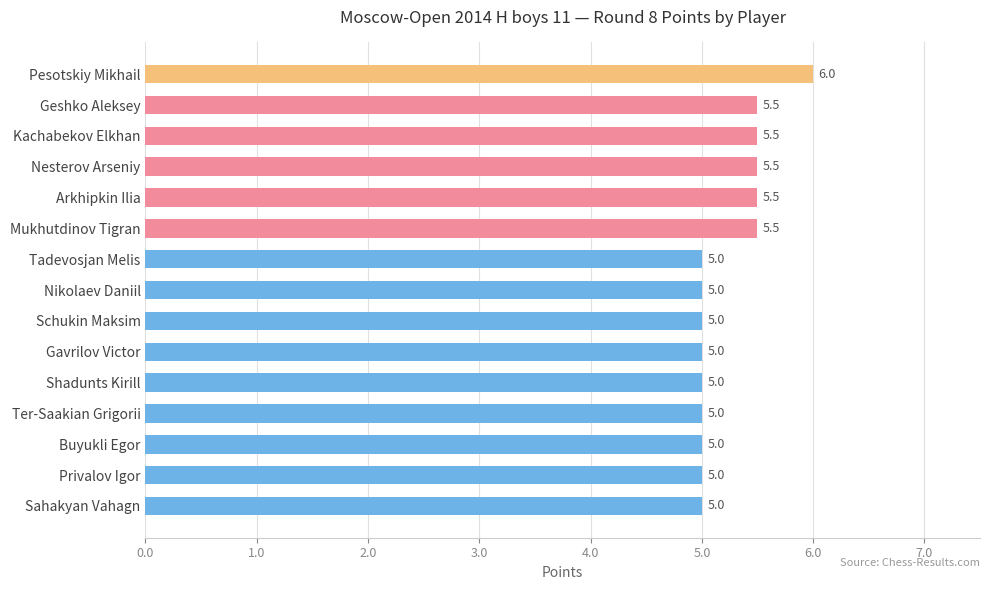

Is it true that the value at Gavrilov Victor is 7.7?

False